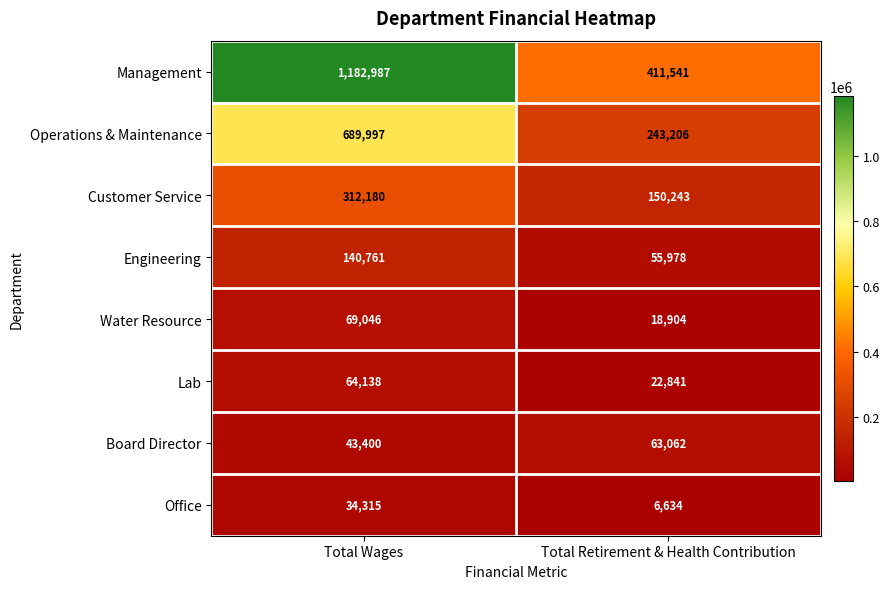

How many distinct data groups are displayed?

8